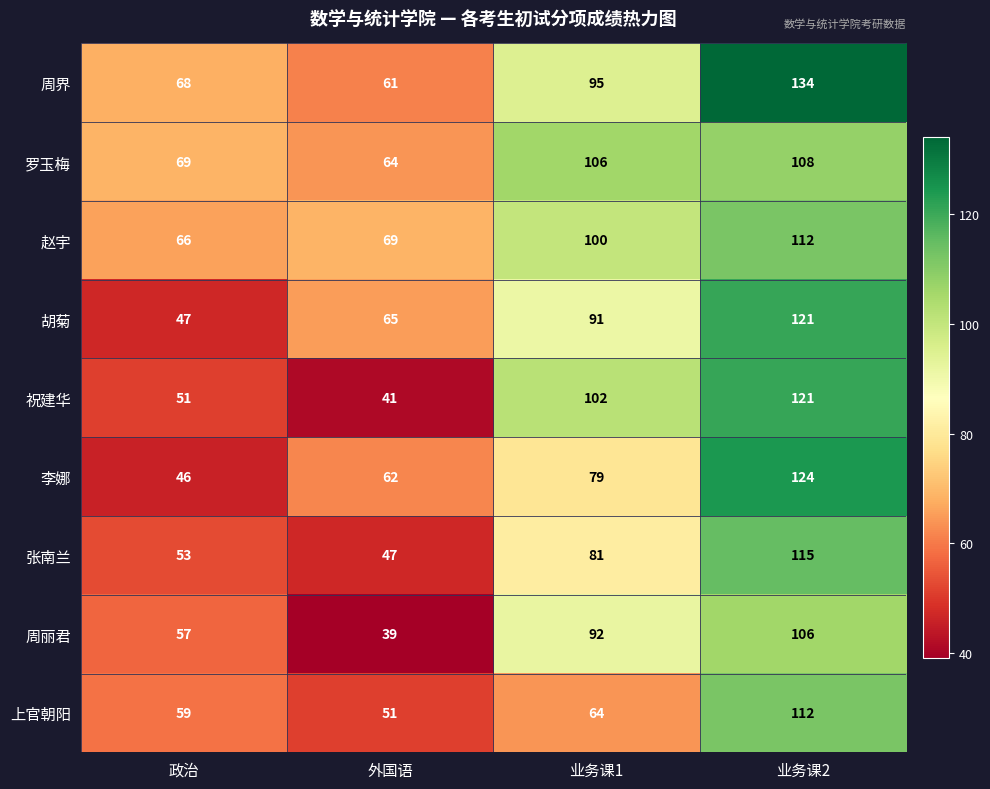

At which label is 罗玉梅 closest to 86?

政治